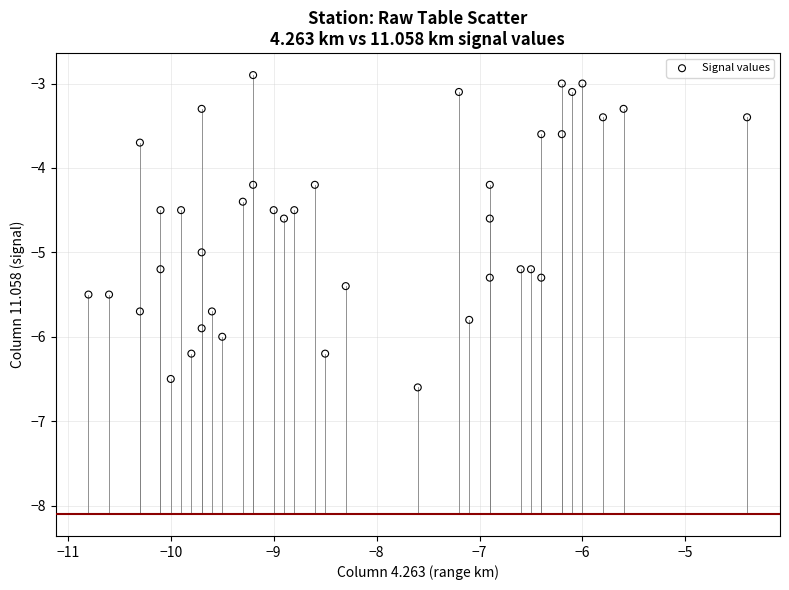

What is the range of Y values (max minus min)?

3.7